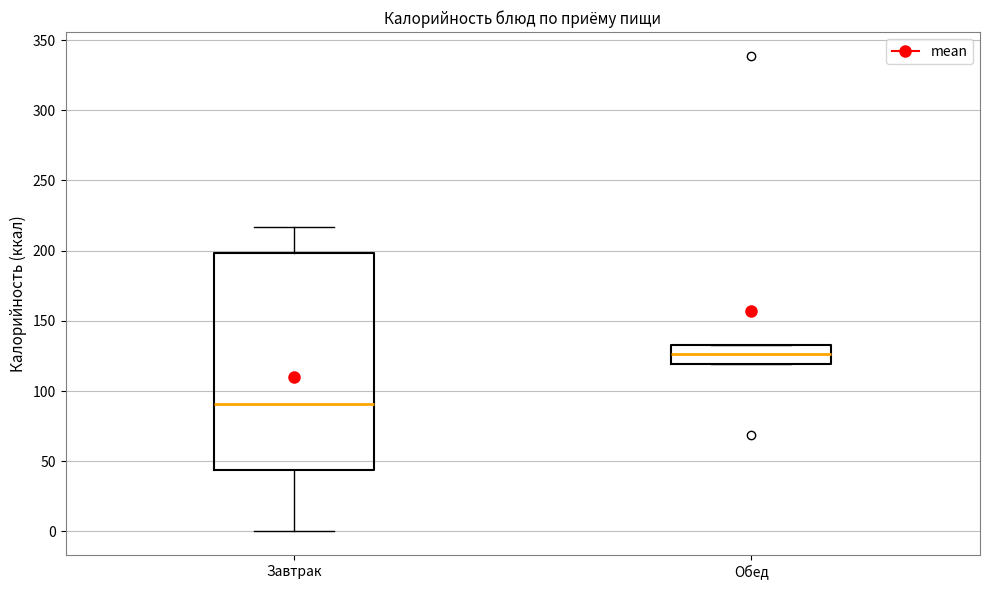

Which box's median line is the highest?

Обед